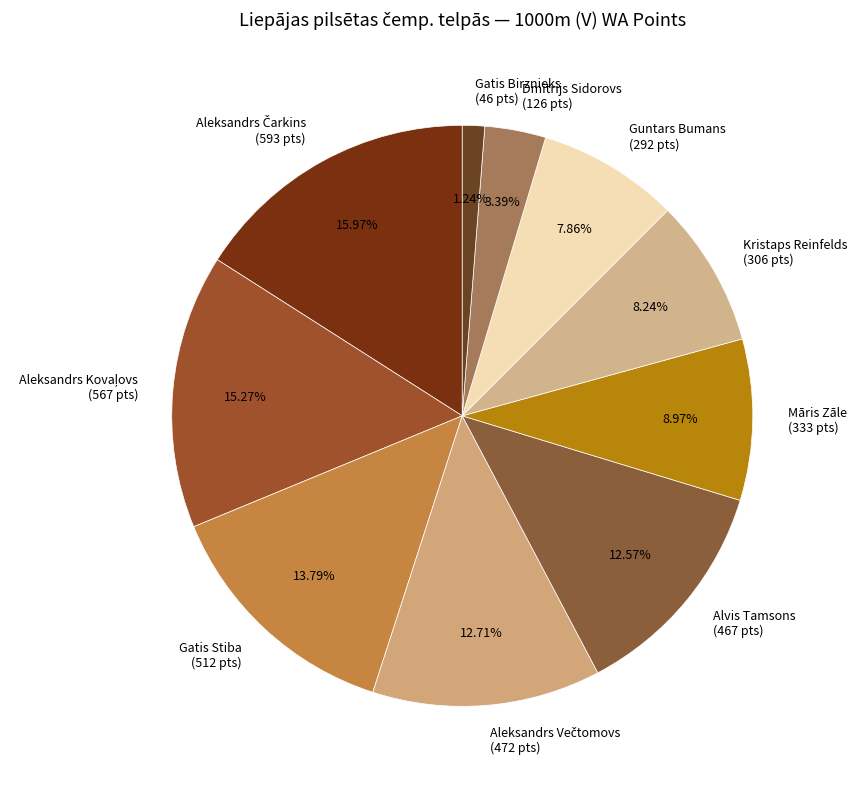

Does any single category account for the majority?

No